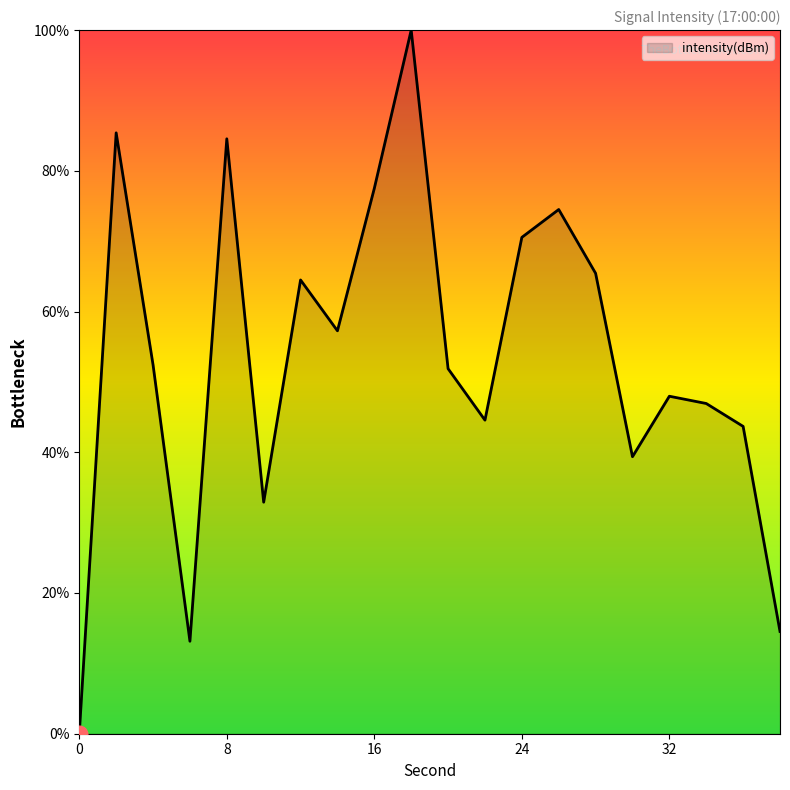

What is the difference between the maximum and minimum values?

100.0